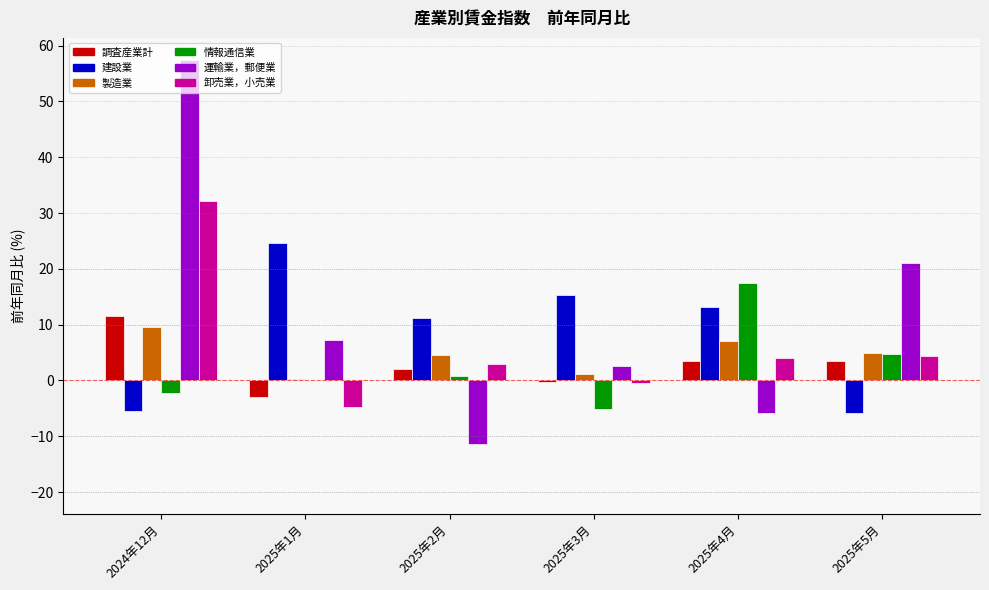

What is the total value across all series at 2025年5月?

32.6